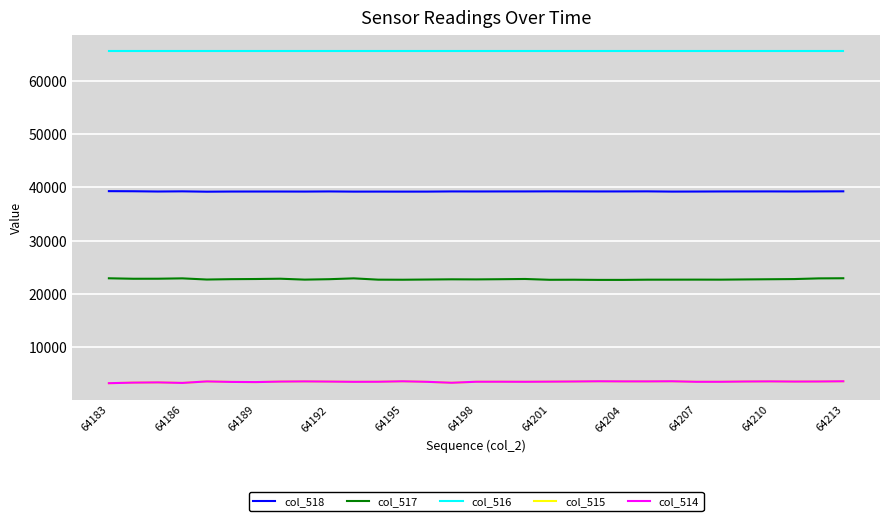

What is the smallest value displayed?

3266